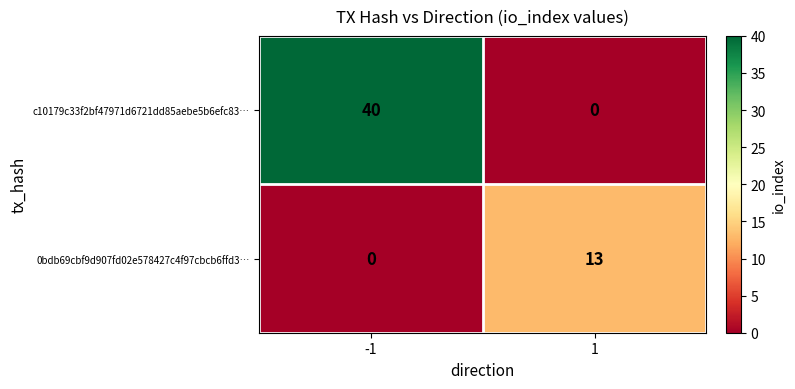

What is the greatest value displayed?

40